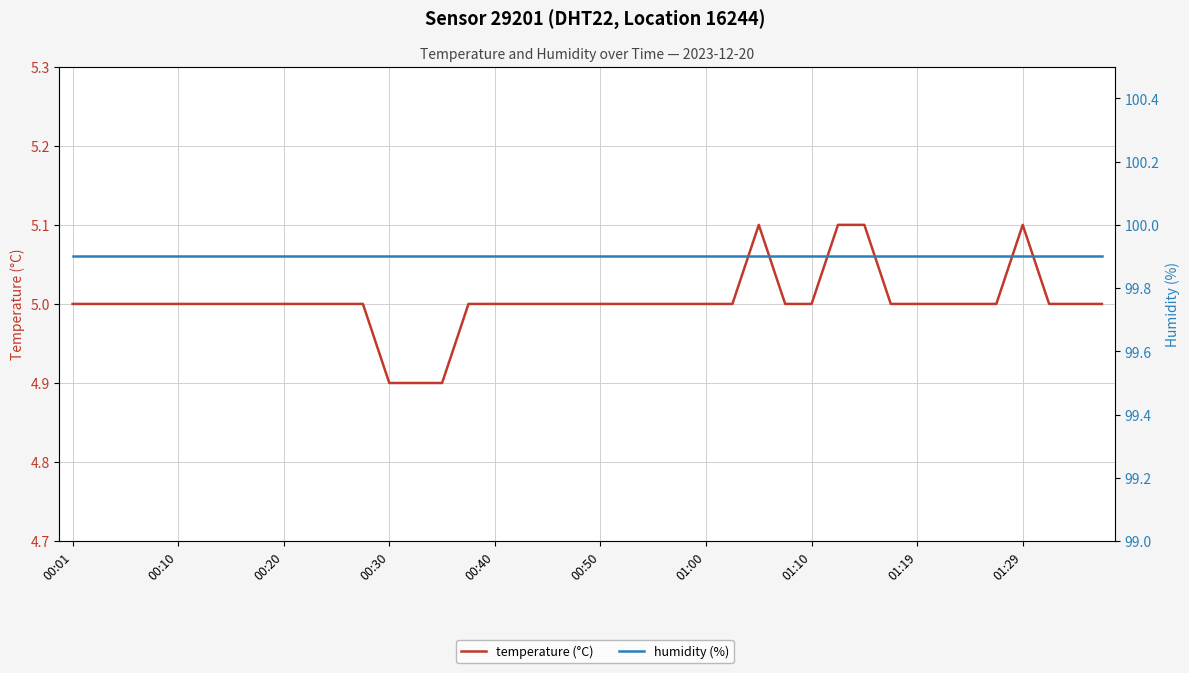

Is it true that humidity (%) equals 99.9 at 13?

True